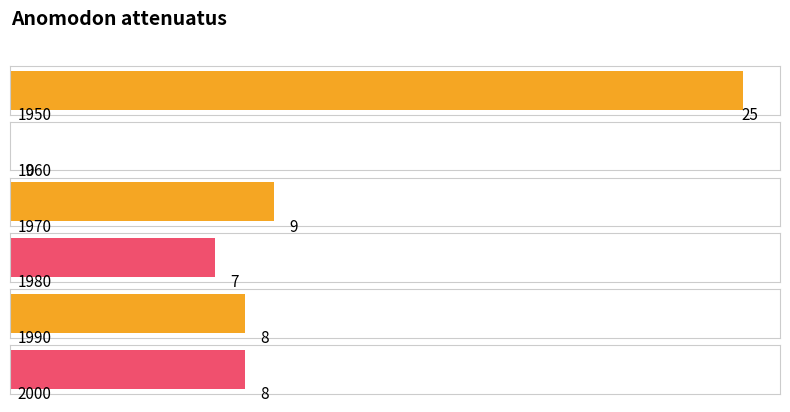

Between 1950 and 1960, which is larger?

1950